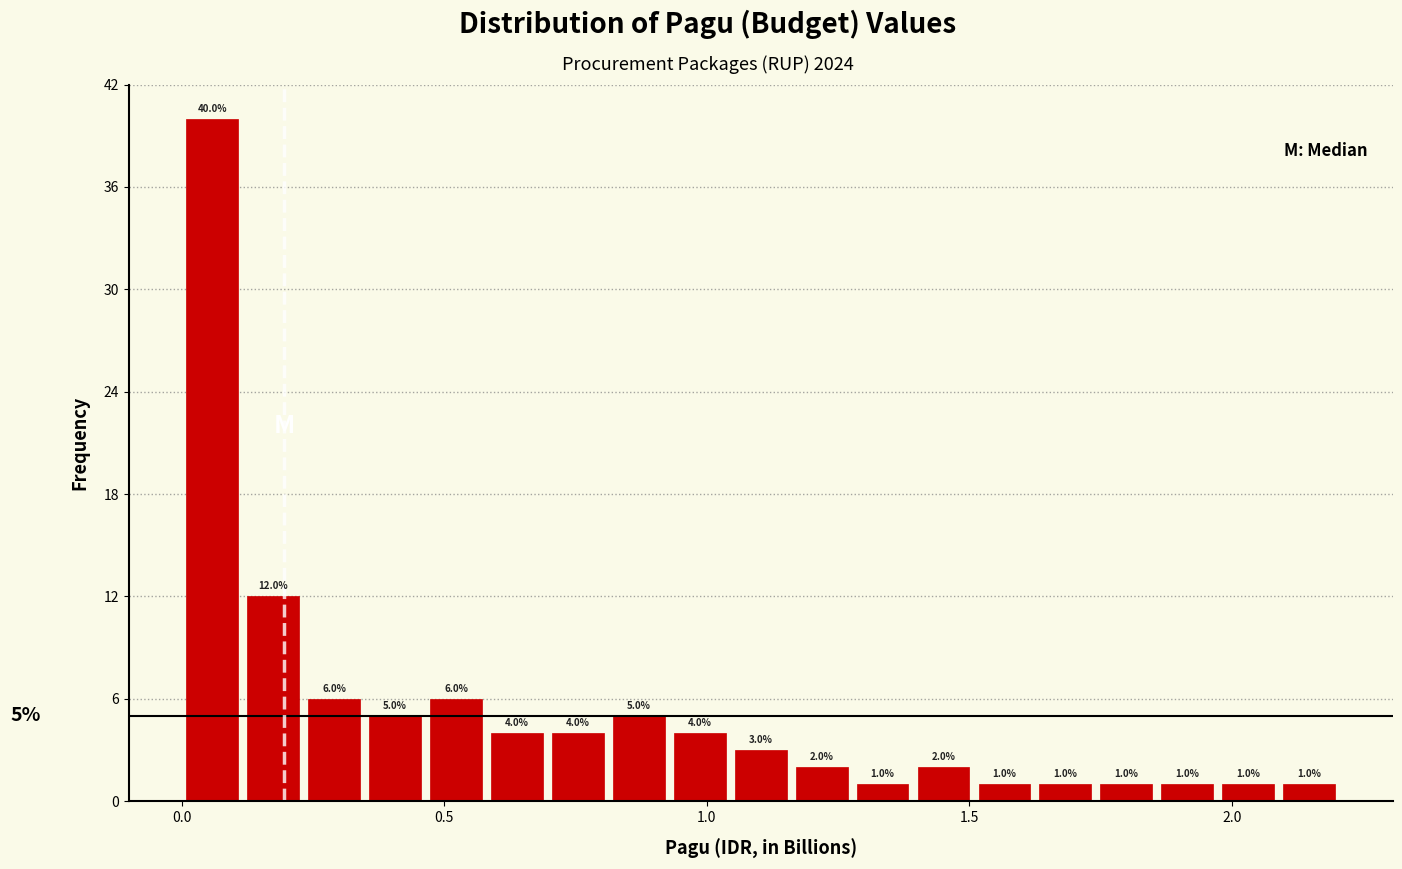

Around what value on the x-axis is the tallest bar? Give the approximate position of its centre, as read against the axis.

0.05